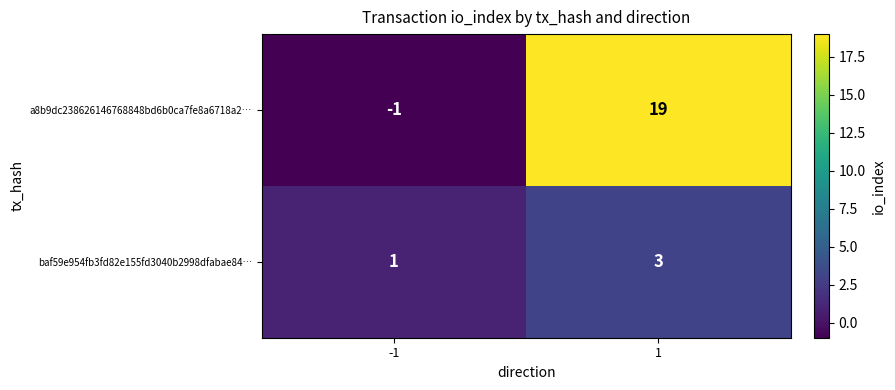

List the series in order of their peak value, lowest first.

baf59e954fb3fd82e155fd3040b2998dfabae84…, a8b9dc238626146768848bd6b0ca7fe8a6718a2…